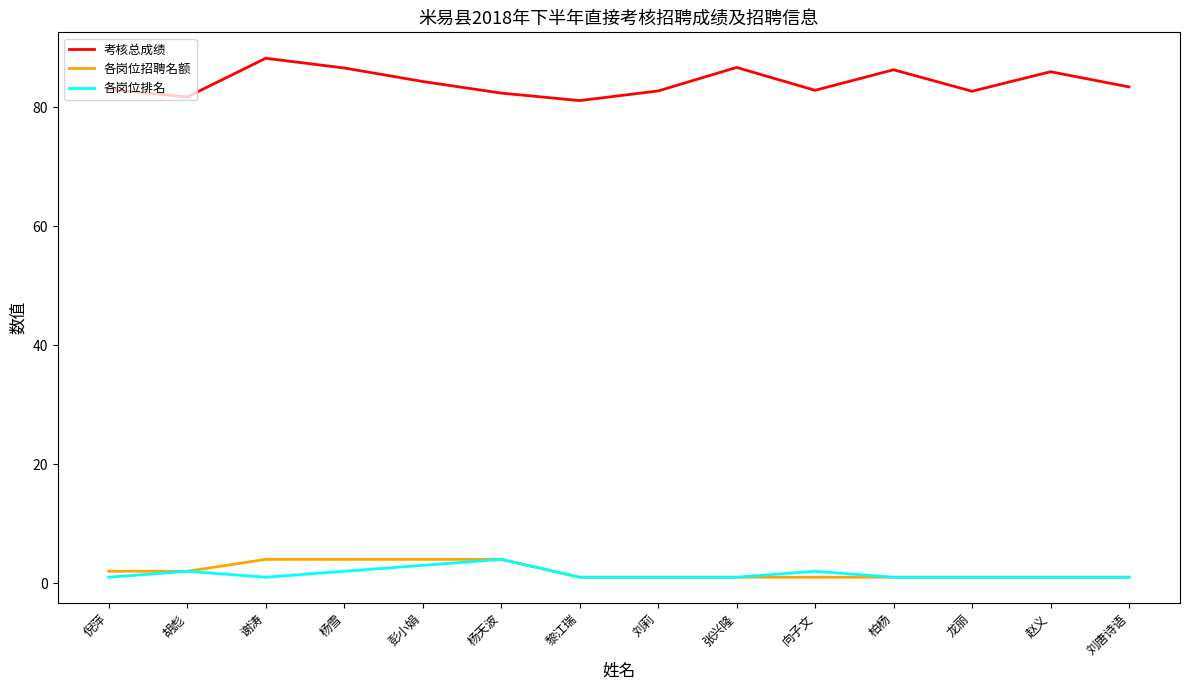

True or false: 考核总成绩 and 各岗位招聘名额 cross at least once.

False